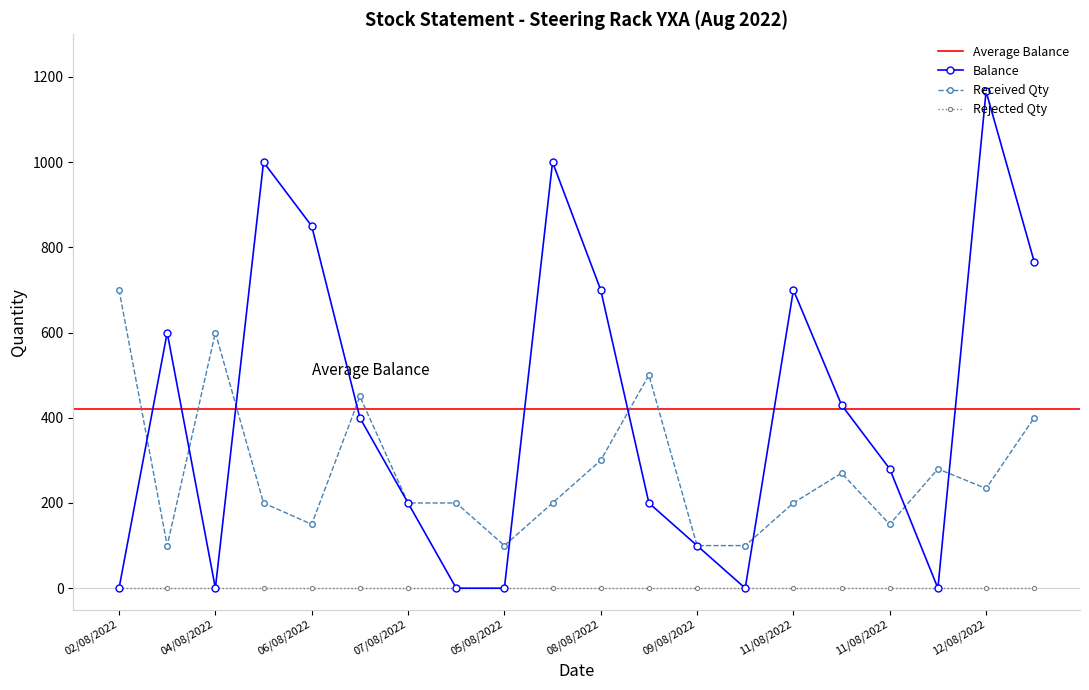

True or false: Balance has a value of 766 at 12/08/2022.

True